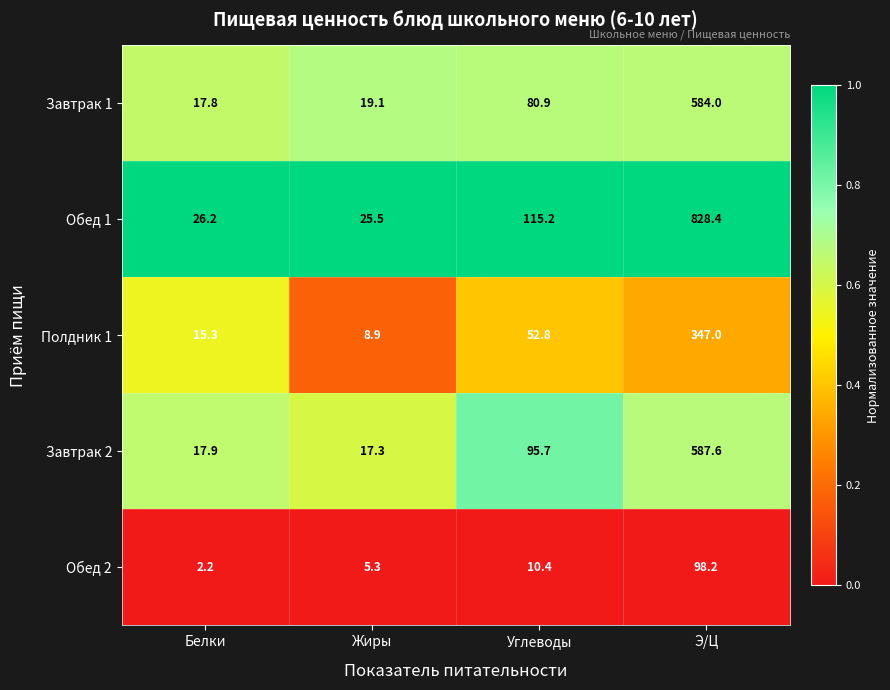

What is the spread (max minus min) of values at Жиры?

20.2